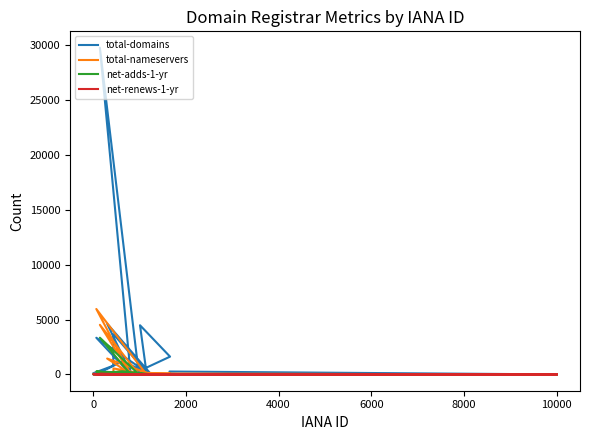

Does the chart have visible grid lines?

No